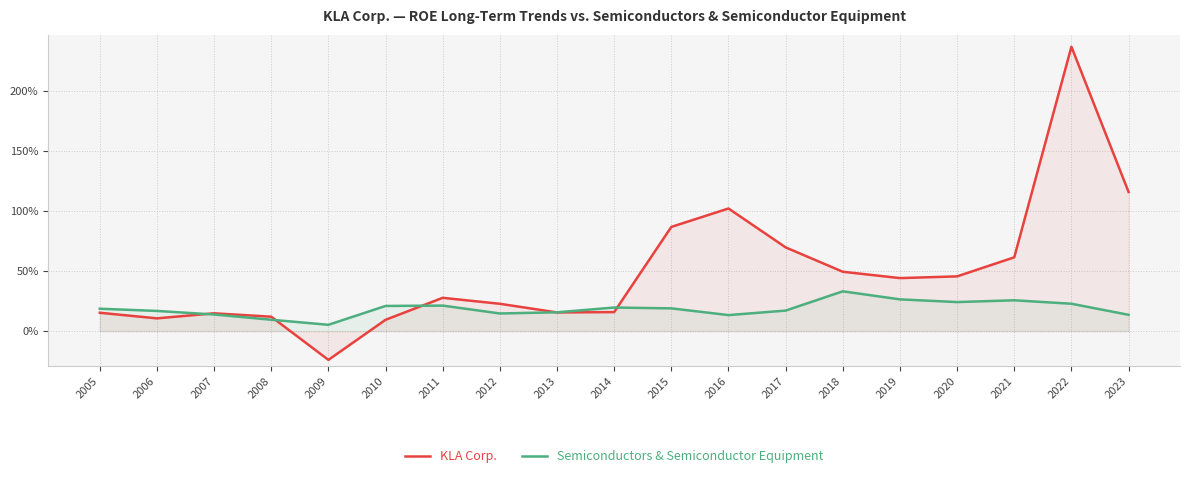

The Semiconductors & Semiconductor Equipment series shows 0.4 at 2010. True or false?

False